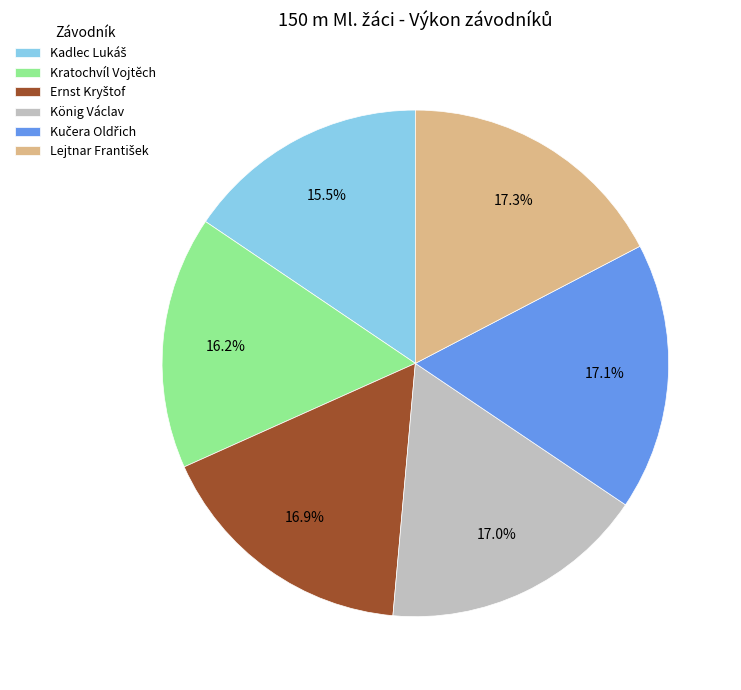

Does any single category account for the majority?

No